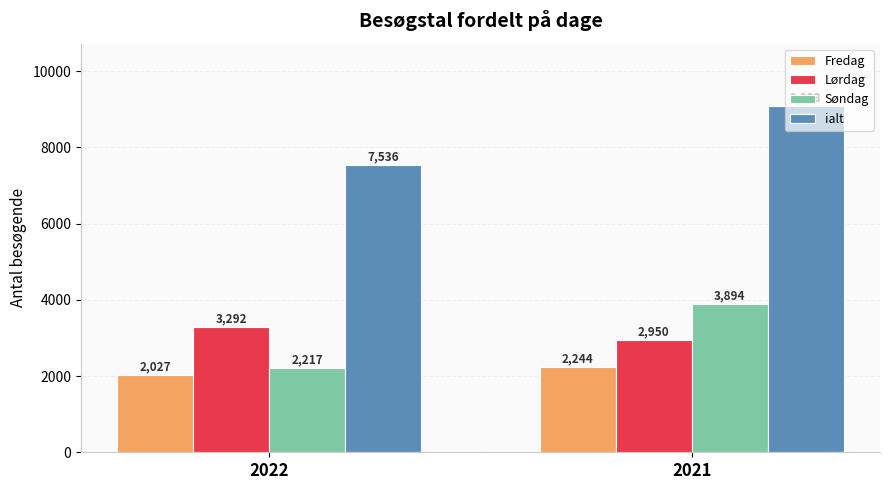

The ialt series shows 7536 at 2022. True or false?

True